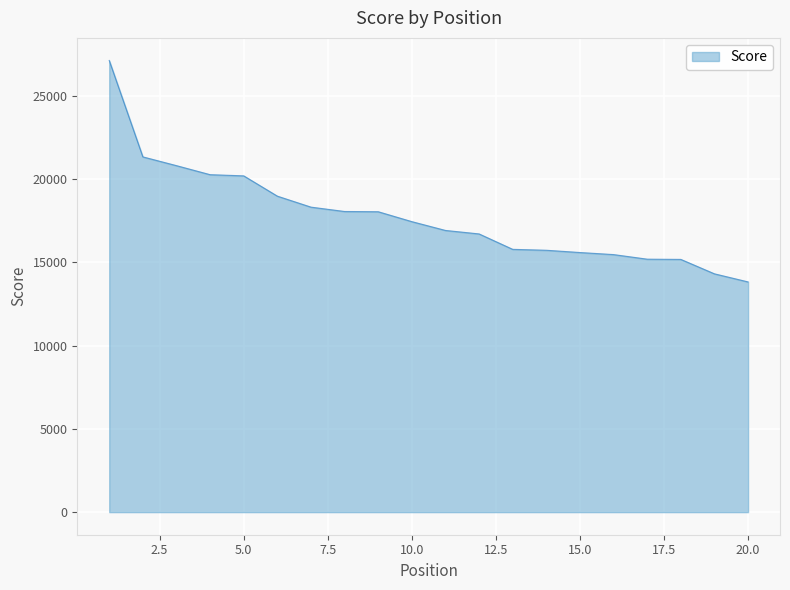

What is the difference between the maximum and minimum values?

13298